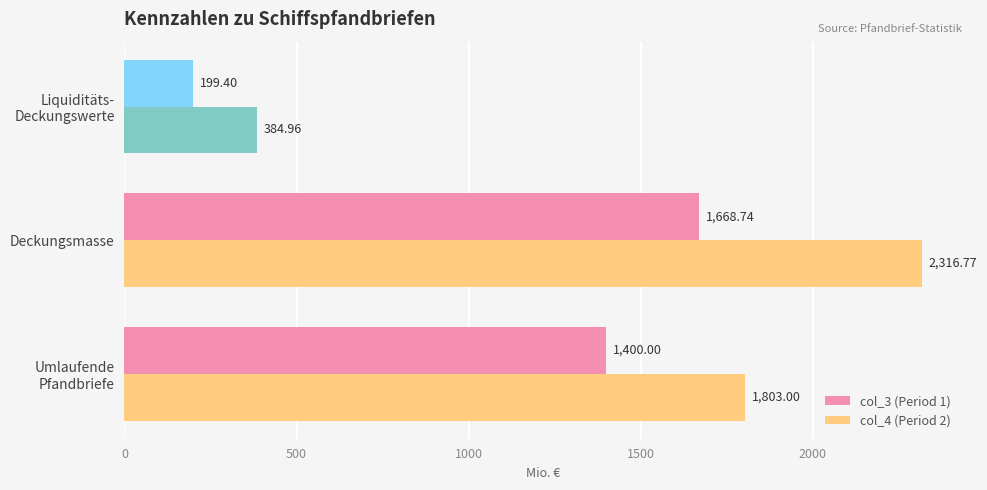

At which category is the sum across all series the highest?

Deckungsmasse